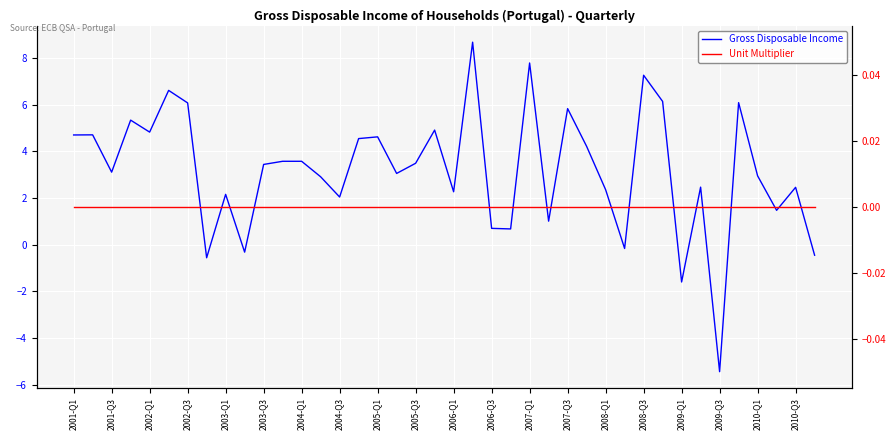

True or false: Unit Multiplier has a value of 0.0 at 2007-Q1.

True